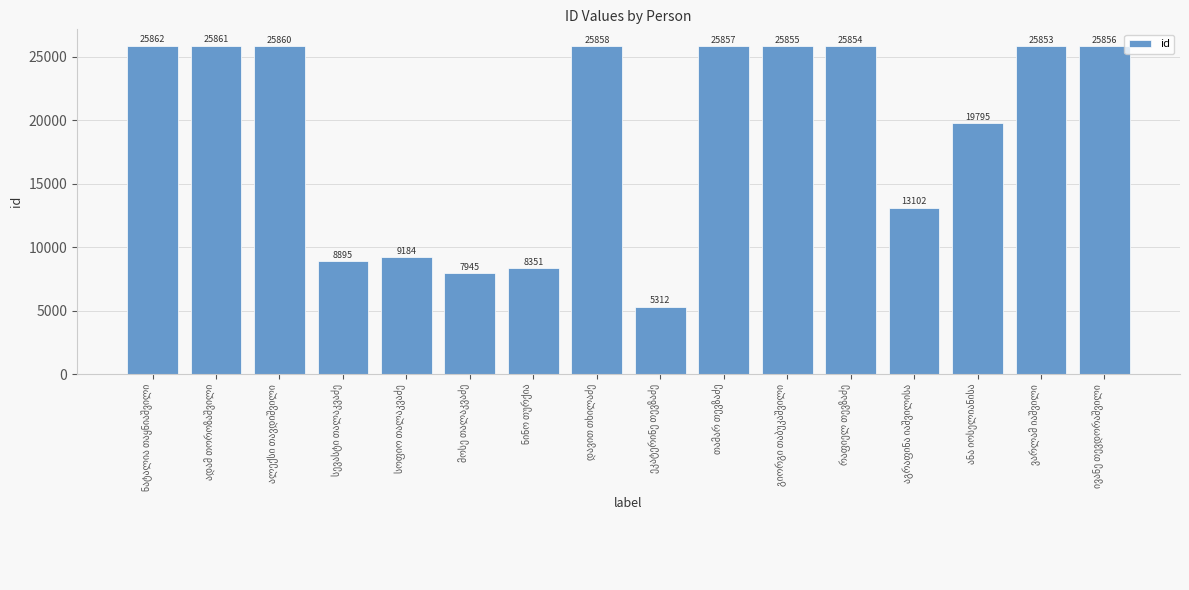

What is the value of the 11th bar from the left?

25855